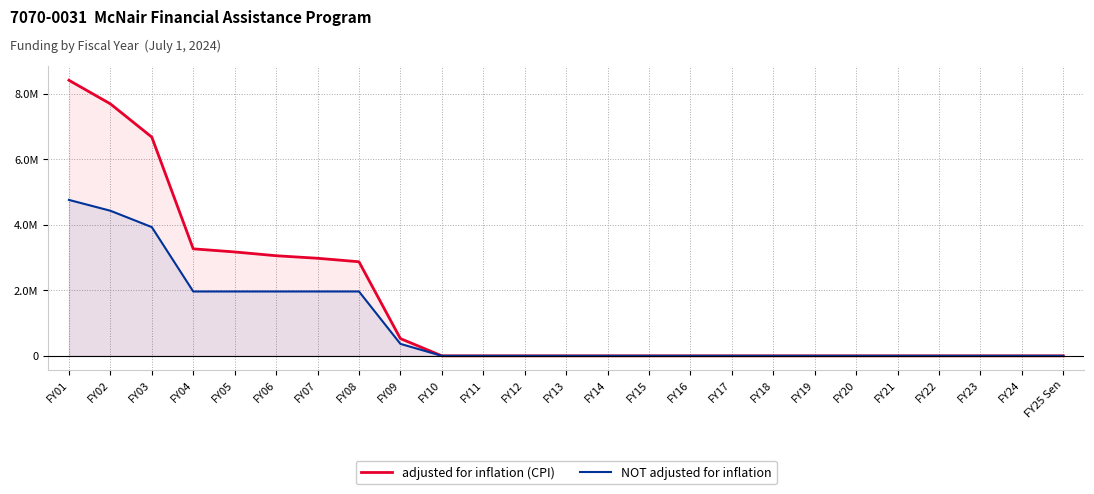

What is the approximate value of NOT adjusted for inflation at FY02?

4431276